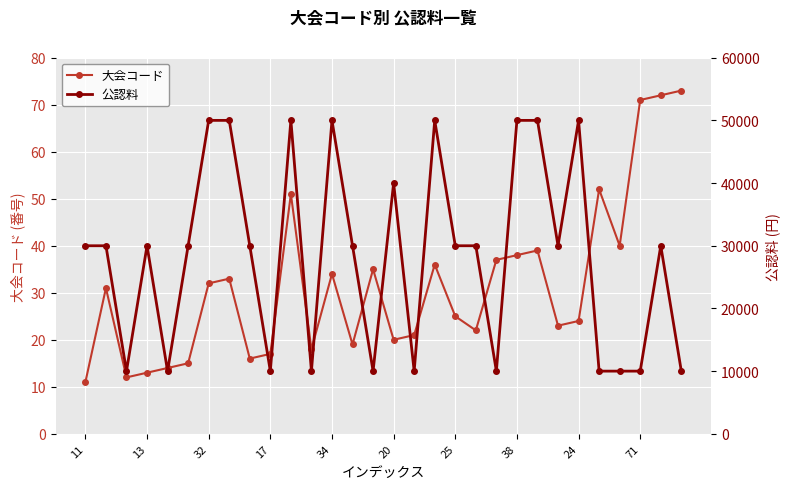

True or false: 大会コード has more than 1 interior local peaks.

True